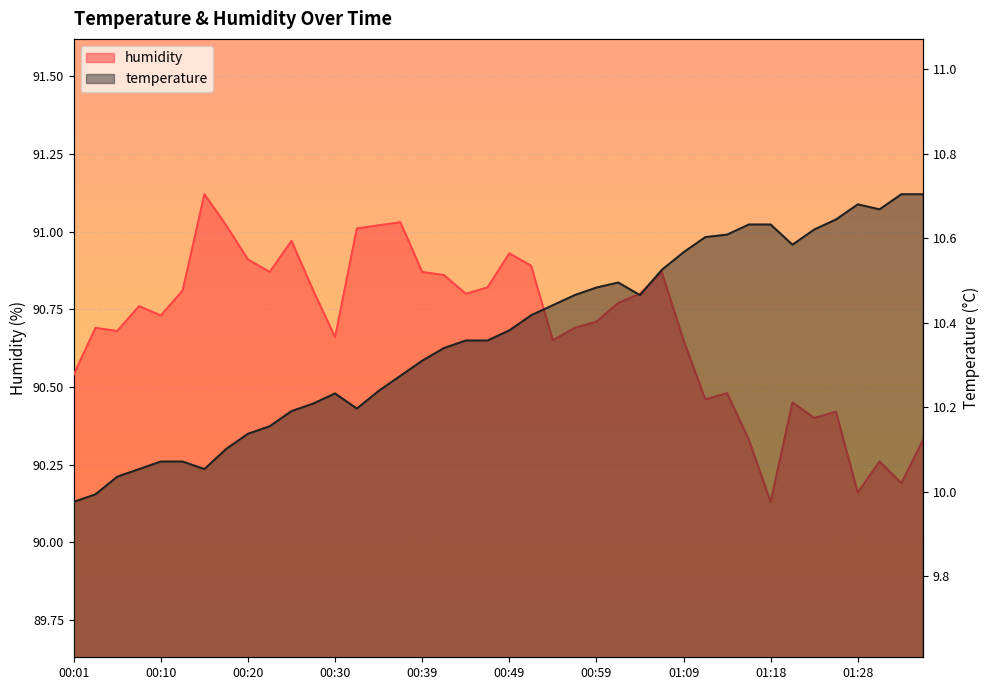

What is the label of the 30th point from the left?

01:11